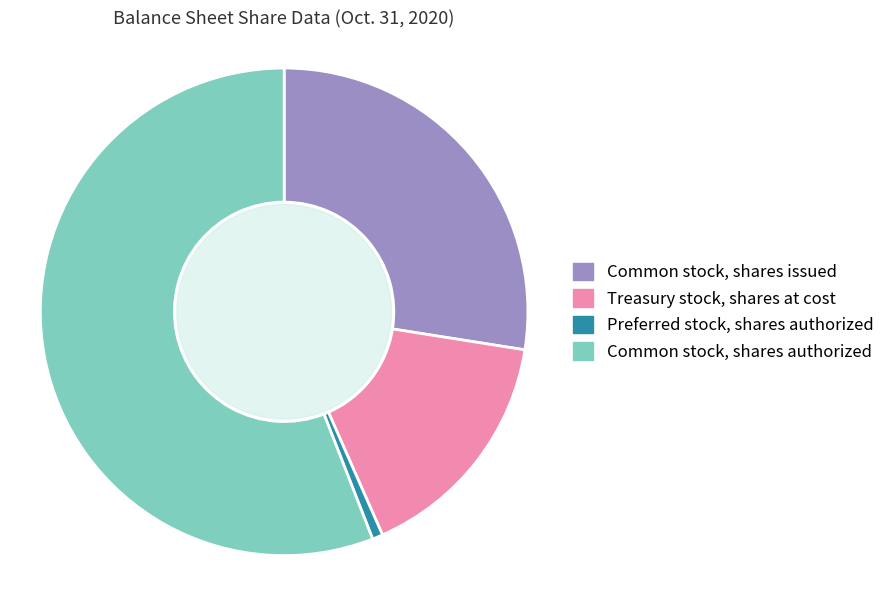

Which slice is the largest?

Common stock, shares authorized